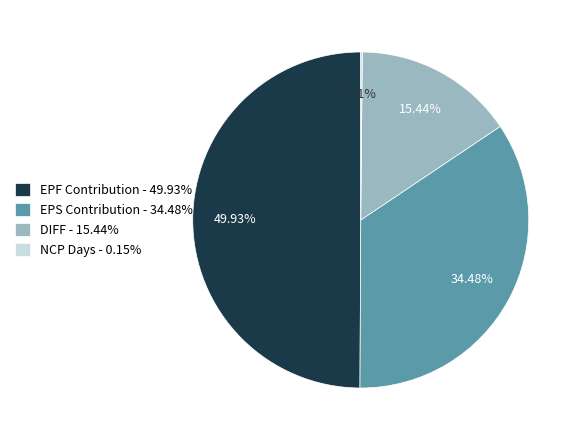

Does EPS Contribution - 34.48% account for over 50% of the chart?

No